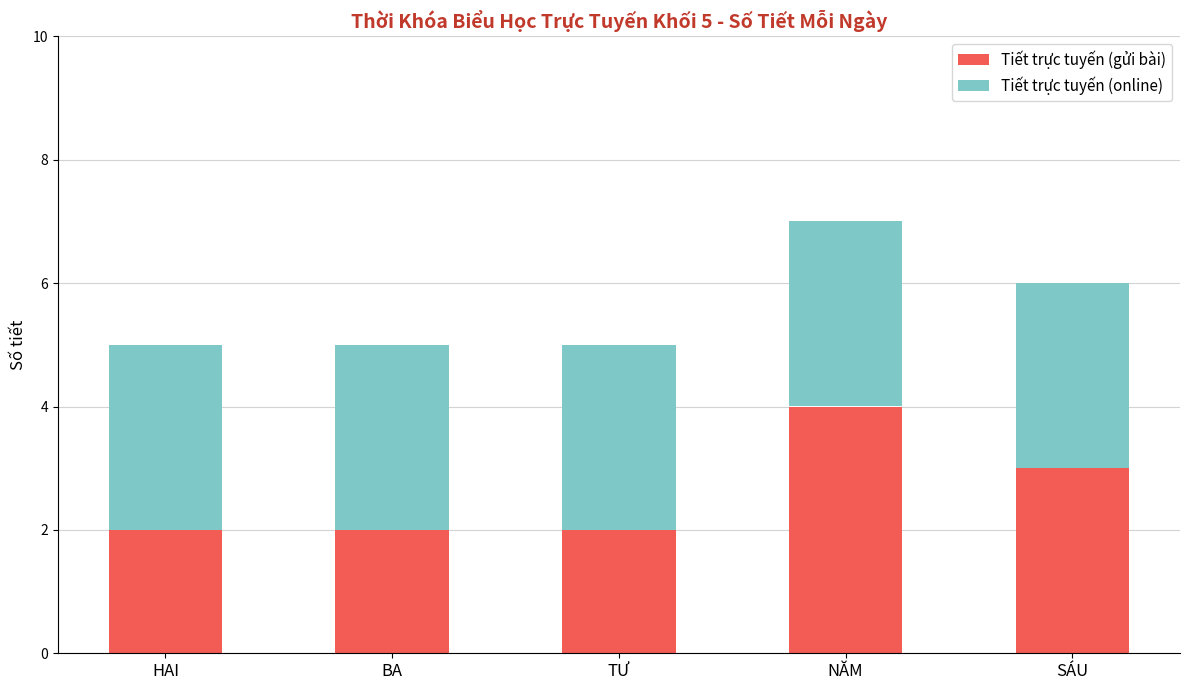

What is the average value of the Tiết trực tuyến (gửi bài) series?

3